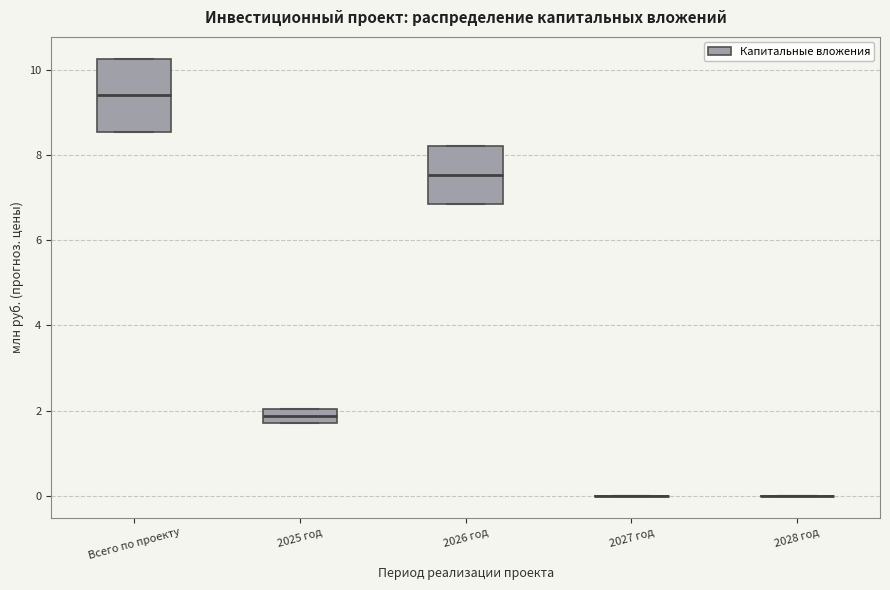

Reading left to right, transcribe this box plot: for each box, give where its median line is, the range the box spans, and where its two whiskers end, as read against the y-axis. The values are not printed on the chart, so give them approximately, as read against the axis.

Всего по проекту: median 9.4, box 8.6 to 10.2, whiskers 8.6 to 10.2
2025 год: median 1.8 (inside the box), box 1.8 to 2.0, whiskers 1.8 to 2.0
2026 год: median 7.6, box 6.8 to 8.2, whiskers 6.8 to 8.2
2027 год: box collapsed to a line at 0.0, whiskers 0.0 to 0.0
2028 год: box collapsed to a line at 0.0, whiskers 0.0 to 0.0